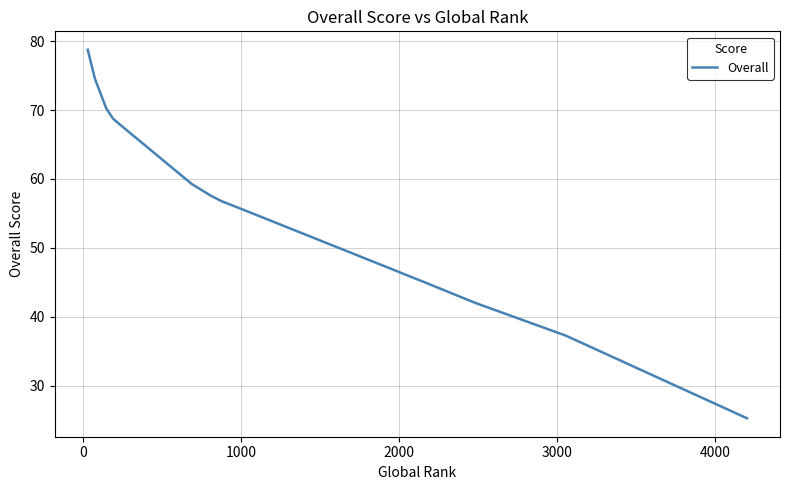

What is the average value?

55.4